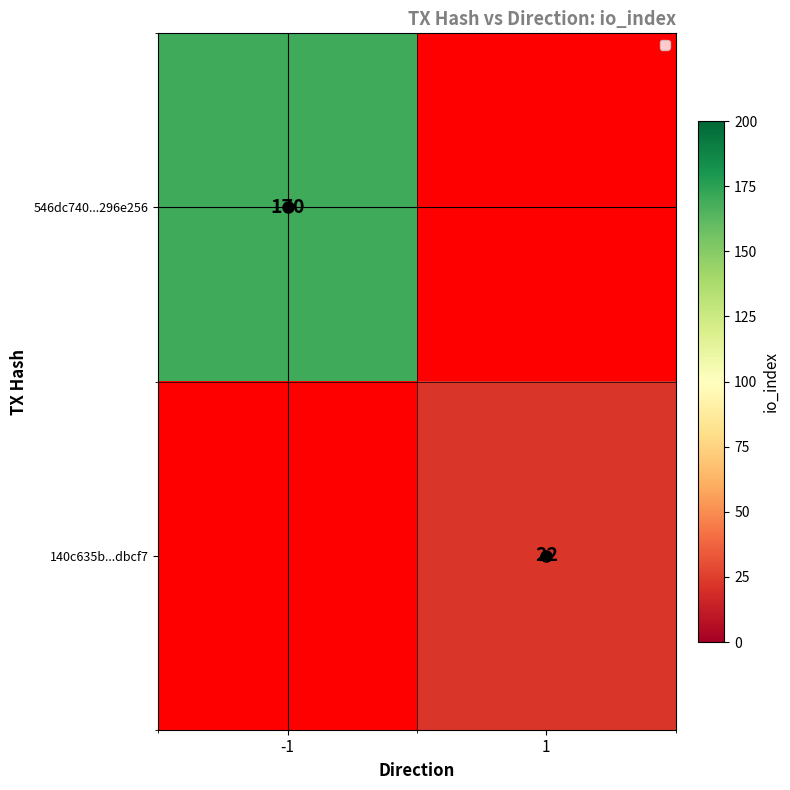

The 140c635b...dbcf7 series shows 22 at 1. True or false?

True